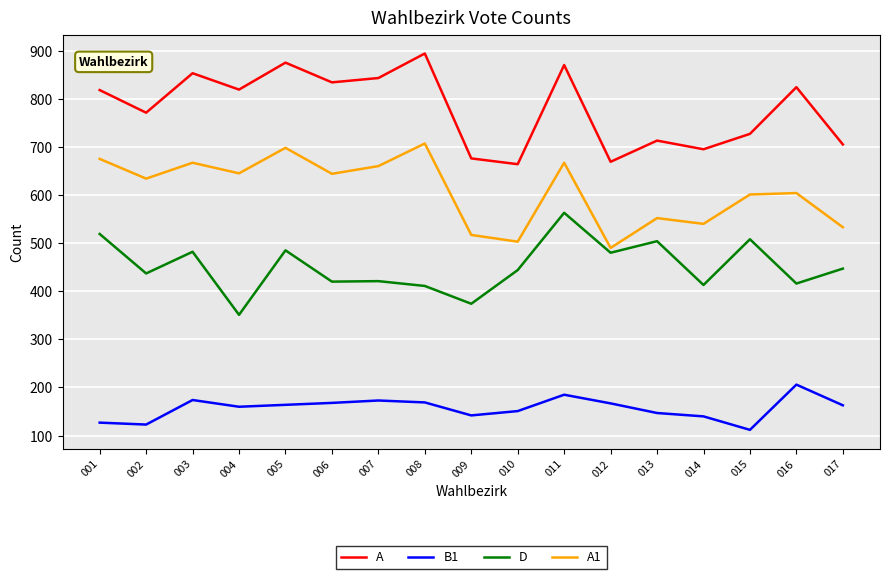

True or false: A and B1 cross at least once.

False